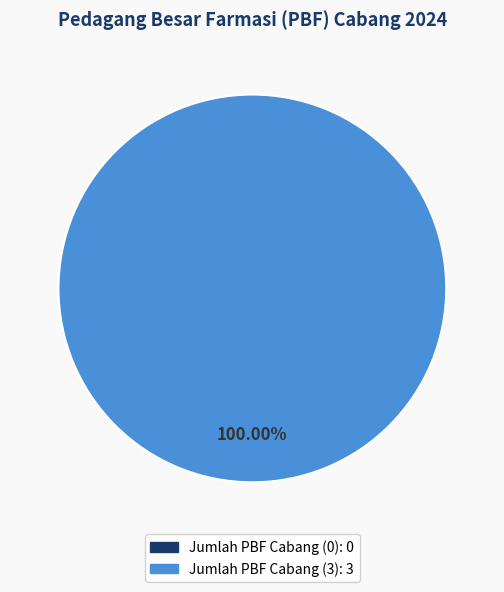

What portion of the pie excludes Jumlah PBF Cabang (0)?

100.0%